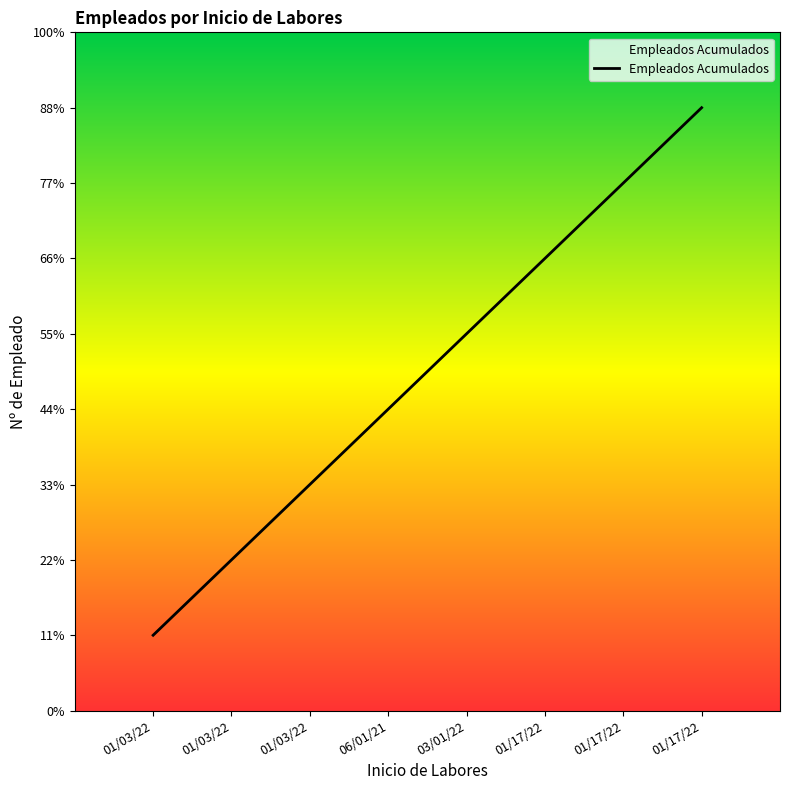

Is this an area chart (filled region under the line)?

Yes